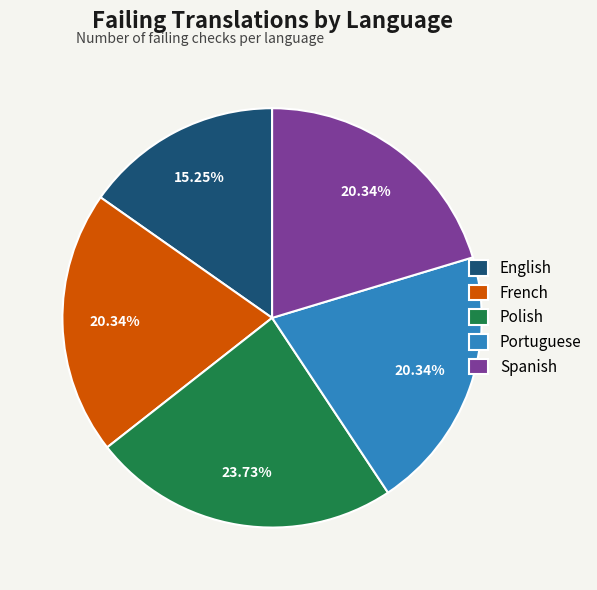

Count the number of slices in the pie.

5